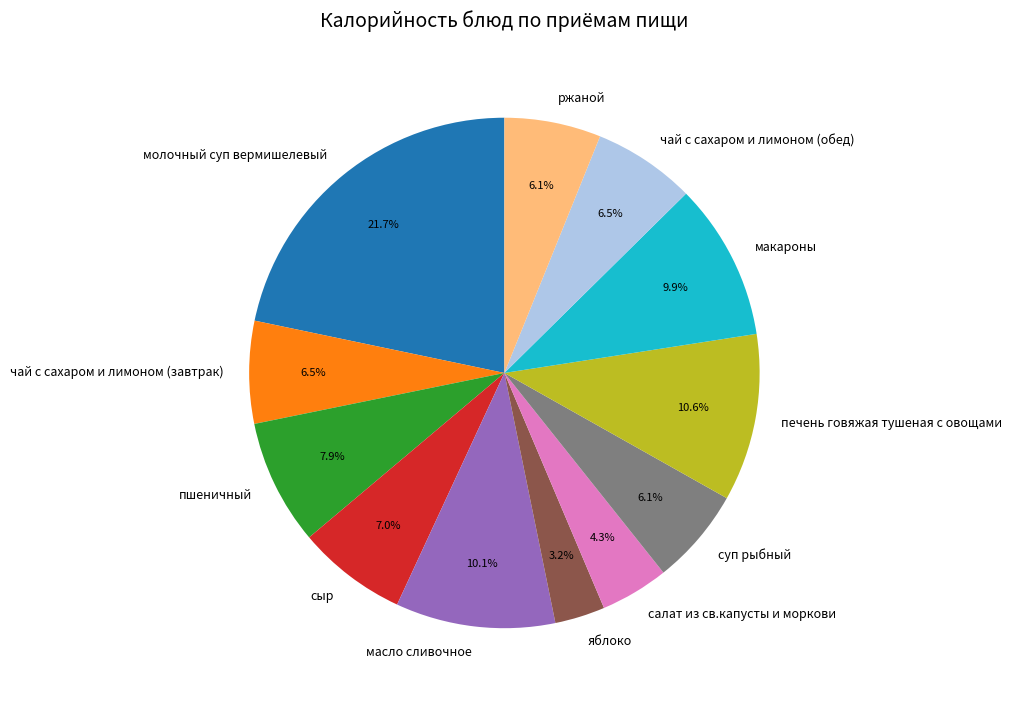

Which category has the smallest portion of the pie?

яблоко